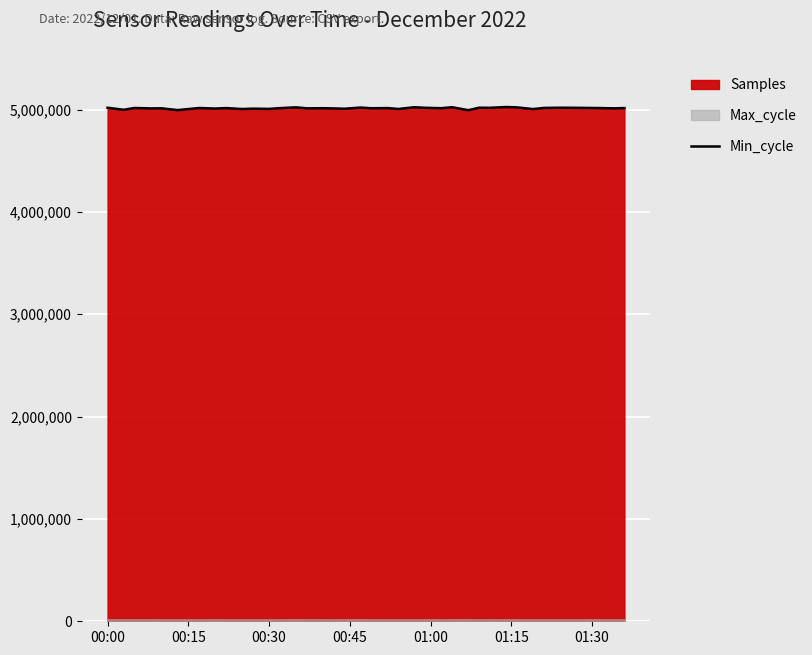

What is the sum of all values?

195506647